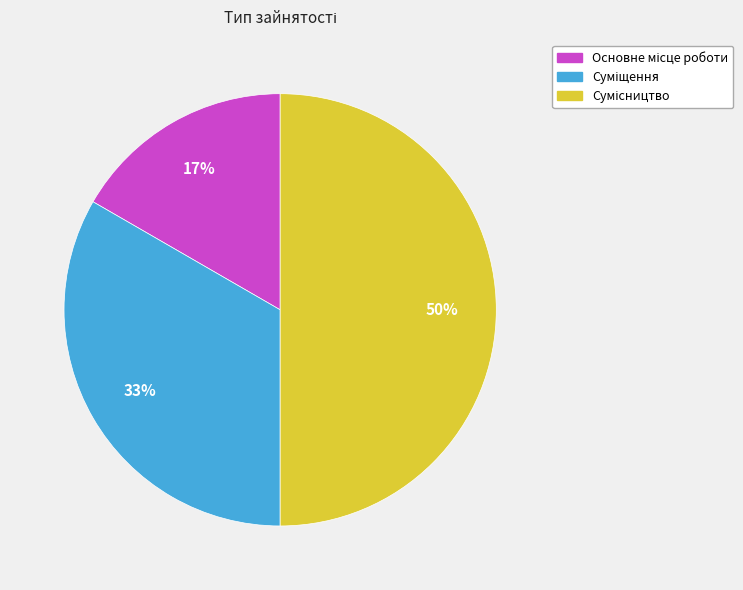

Count the number of slices in the pie.

3